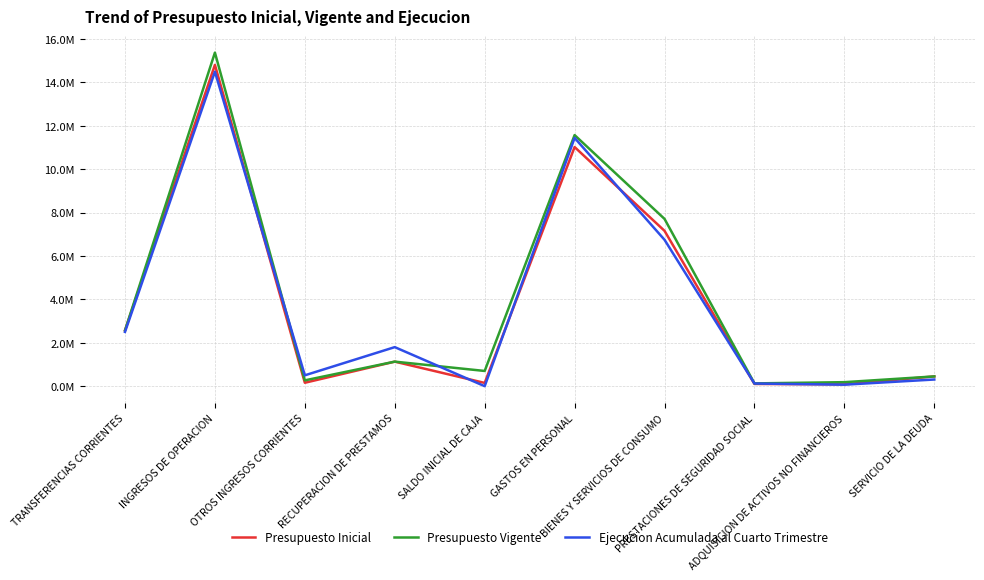

What is the difference between the maximum and minimum values in the Presupuesto Vigente series?

15240024